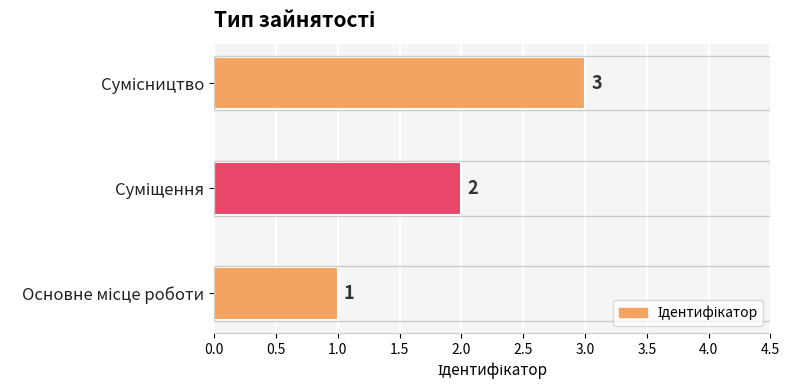

What is the maximum value shown in the chart?

3